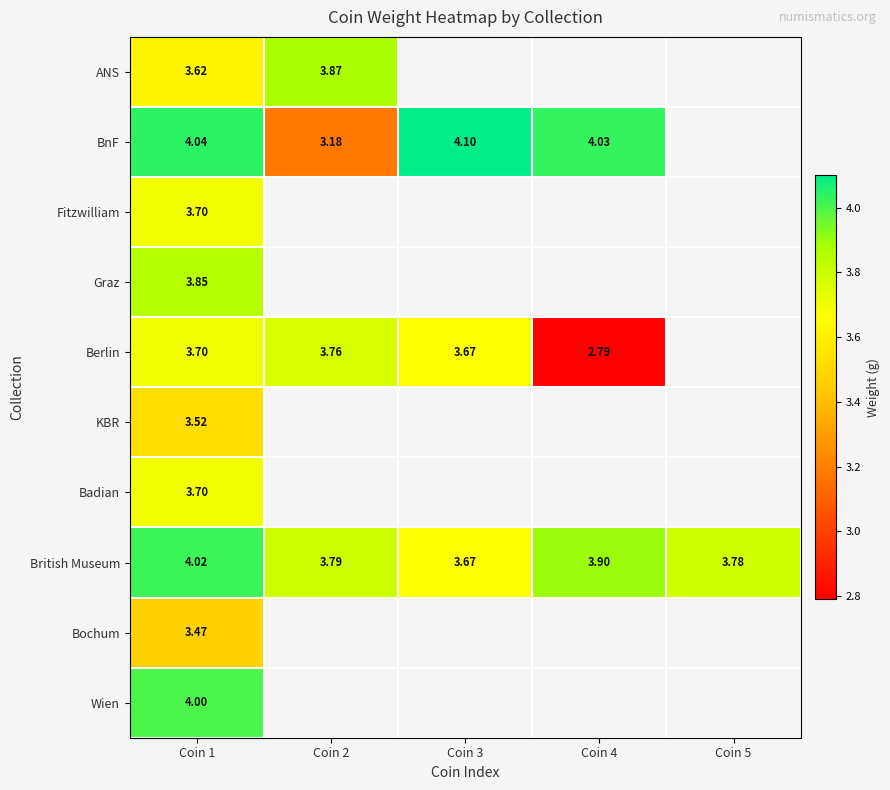

How many positive values does the Wien series have?

1